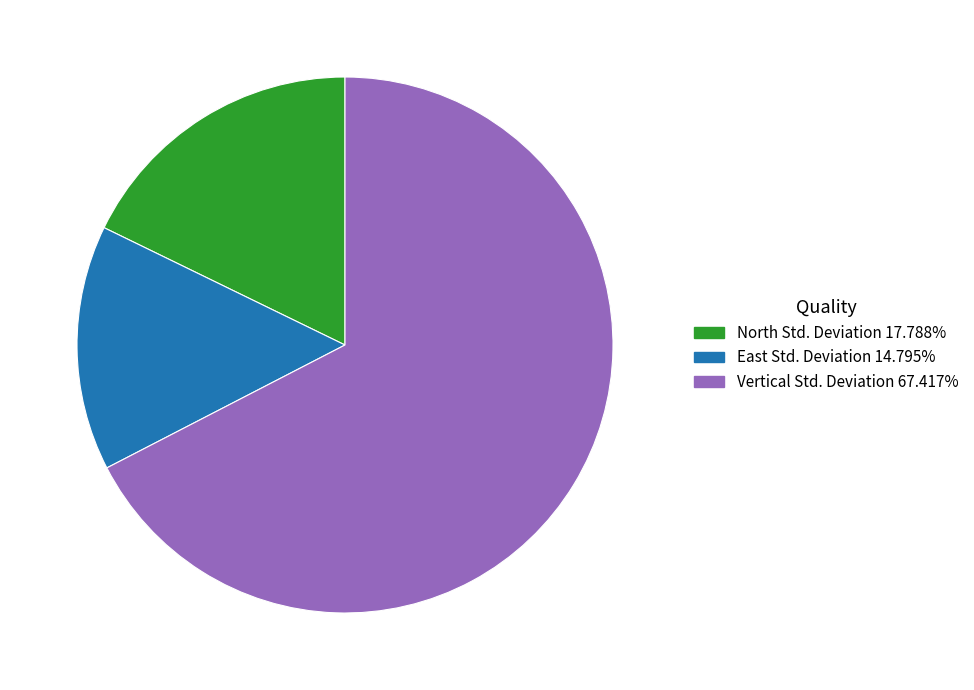

Does any single category account for the majority?

Yes